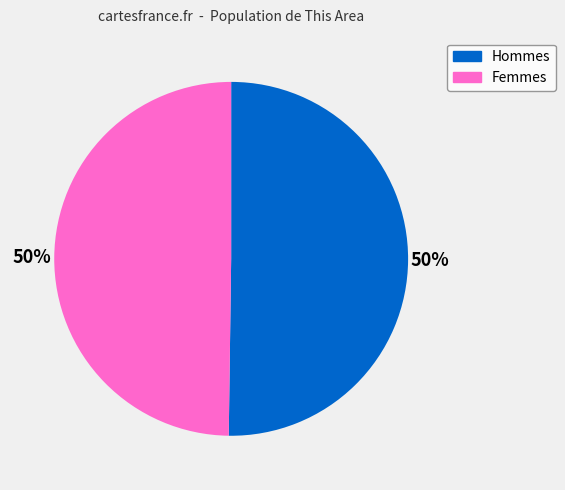

How many segments does this pie chart have?

2